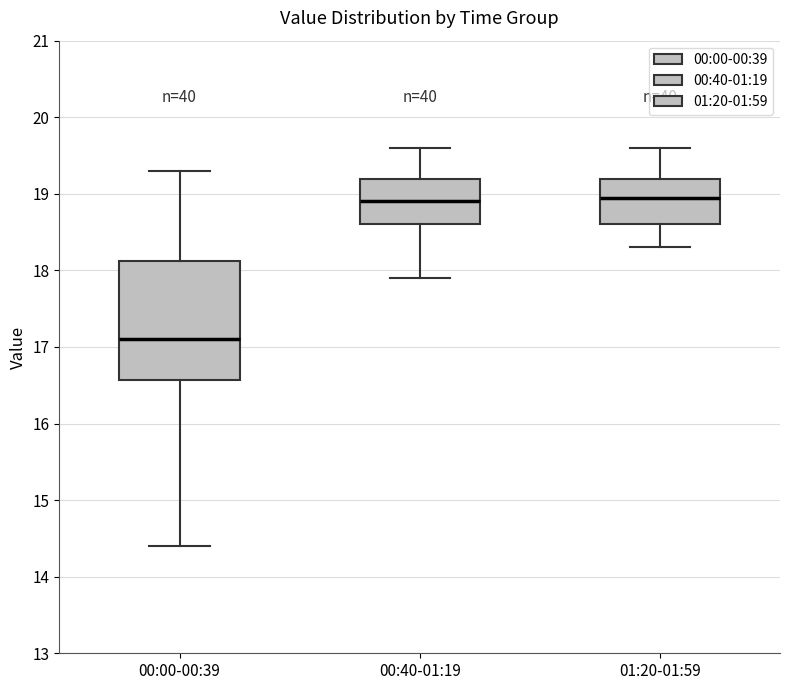

Which box is the tallest, from its lower edge to its upper edge?

00:00-00:39